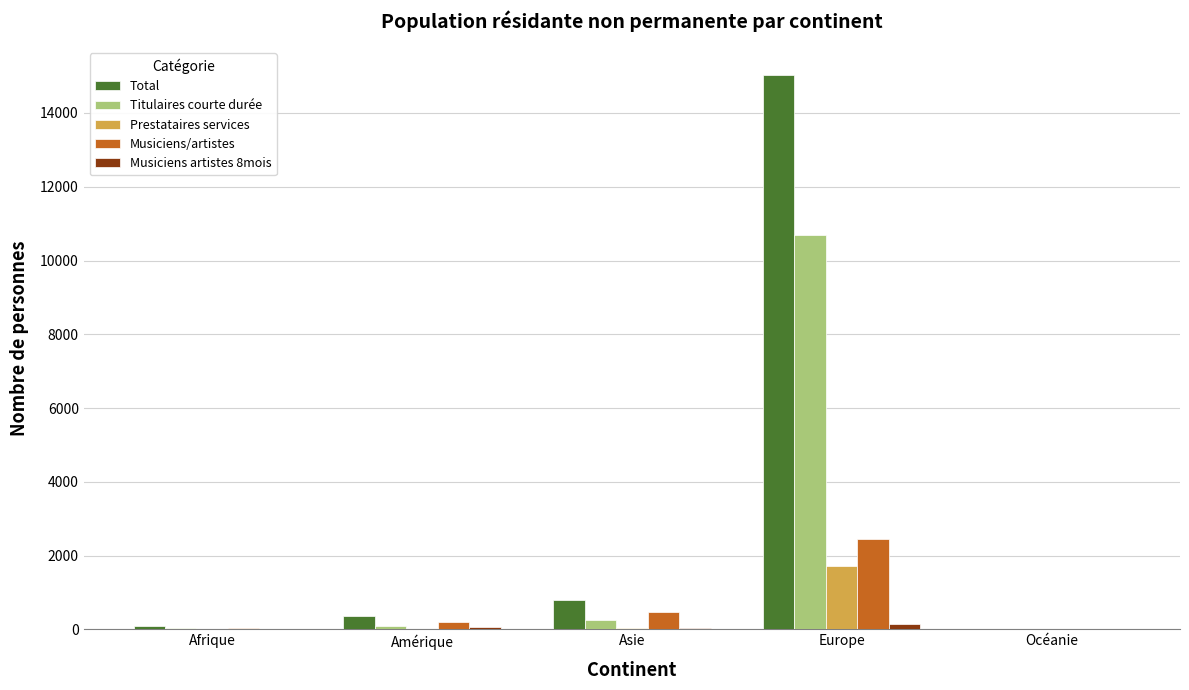

What is the greatest value displayed?

15032